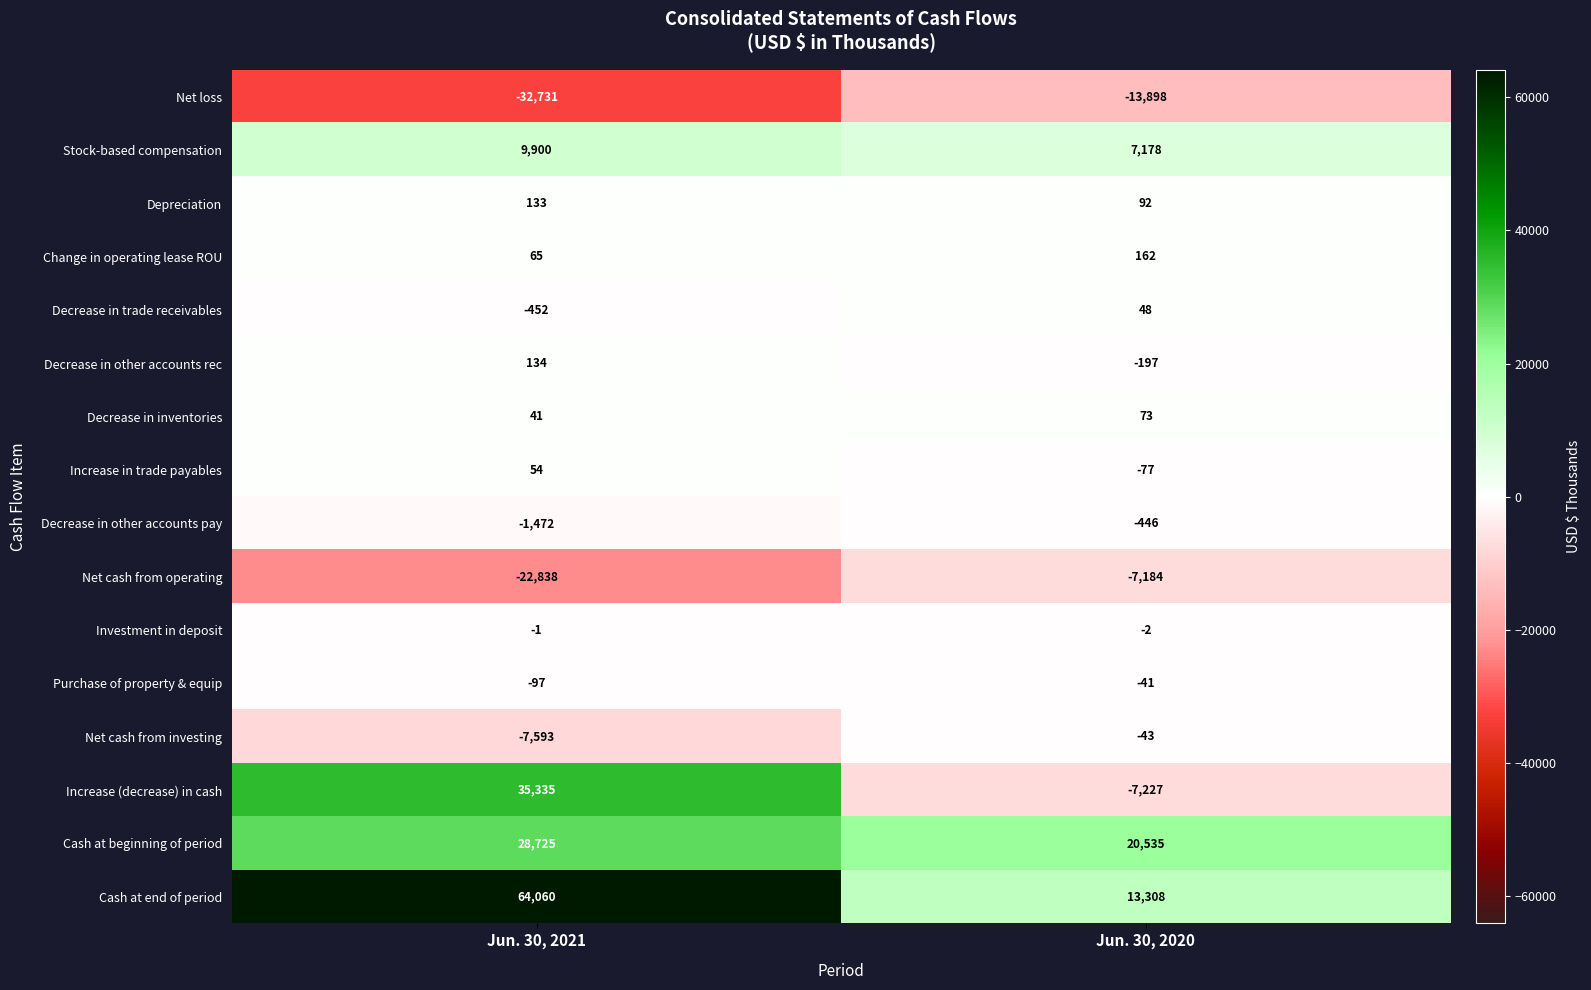

What is the sum of the Decrease in inventories values at Jun. 30, 2020 and Jun. 30, 2021?

114